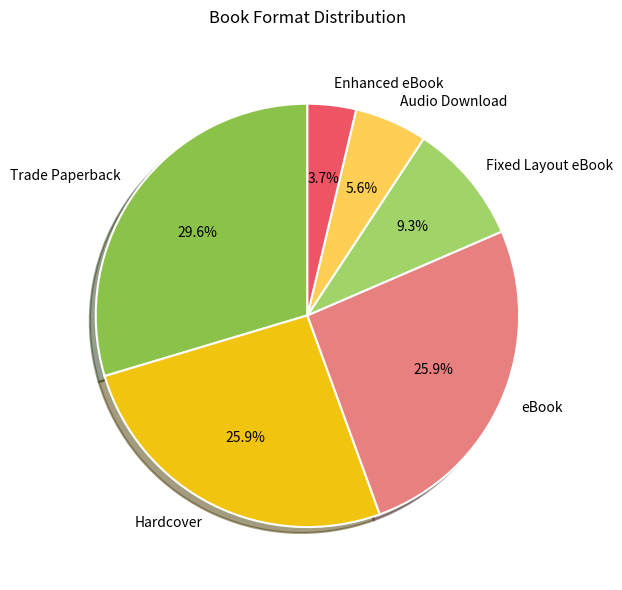

Does Hardcover account for over 50% of the chart?

No